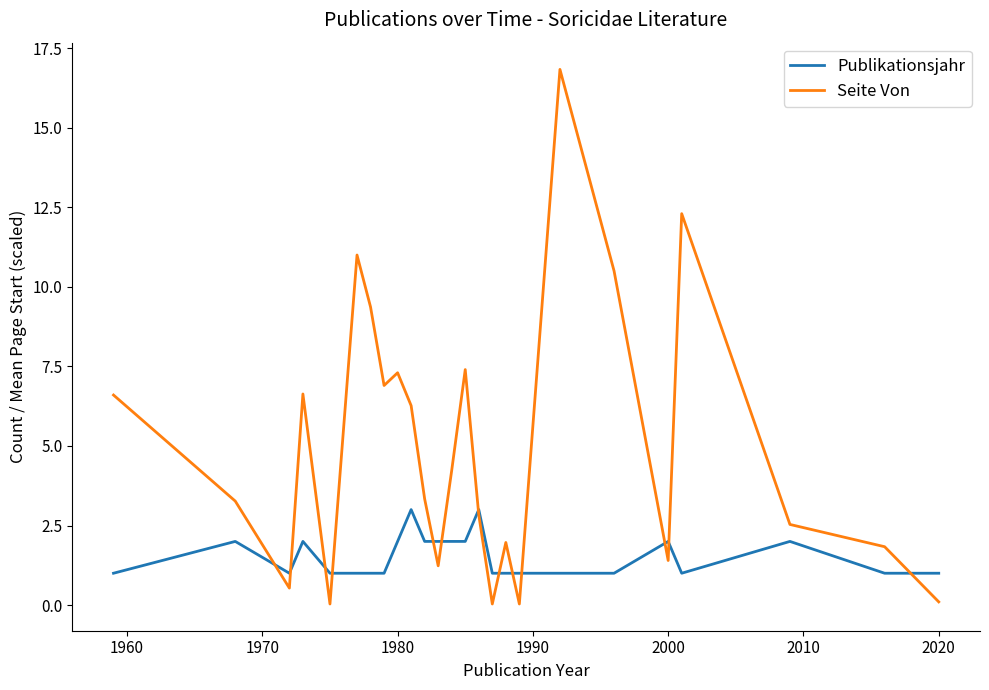

What is the maximum value for Seite Von?

16.8